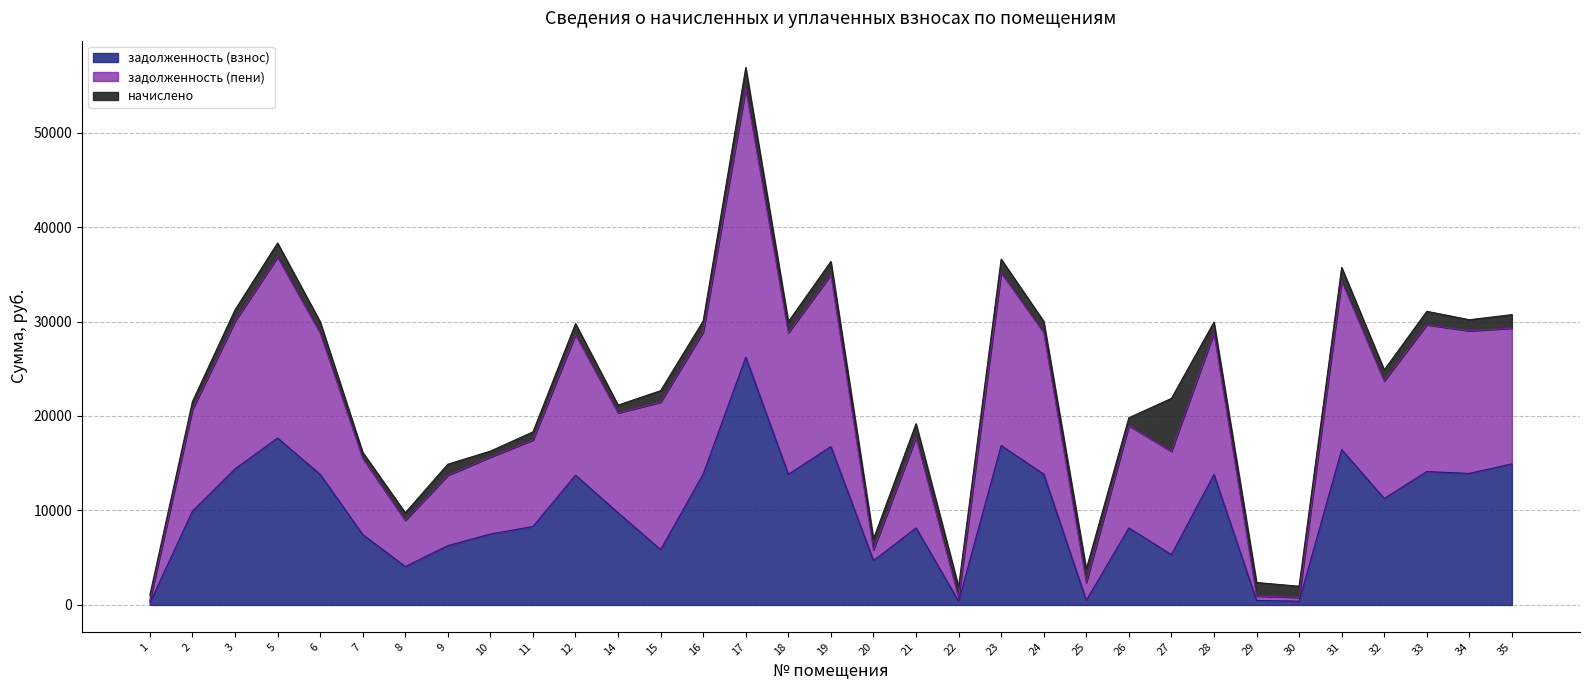

The value of задолженность (взнос) at 21 is 14010.1. True or false?

False